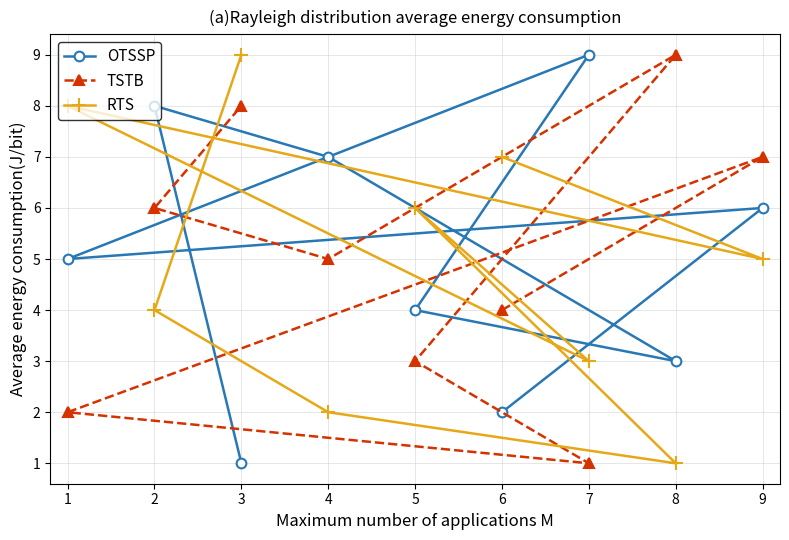

Is it true that OTSSP equals 4 at 5?

True